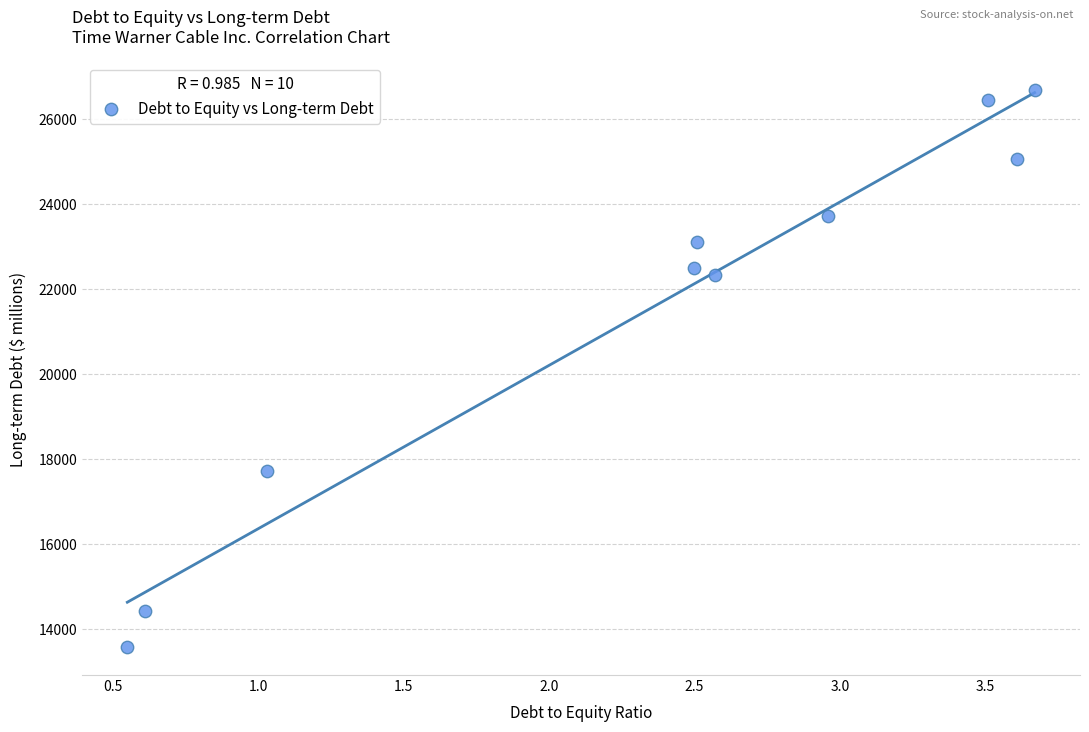

What Y value in the scatter plot is closest to 20133?

22331